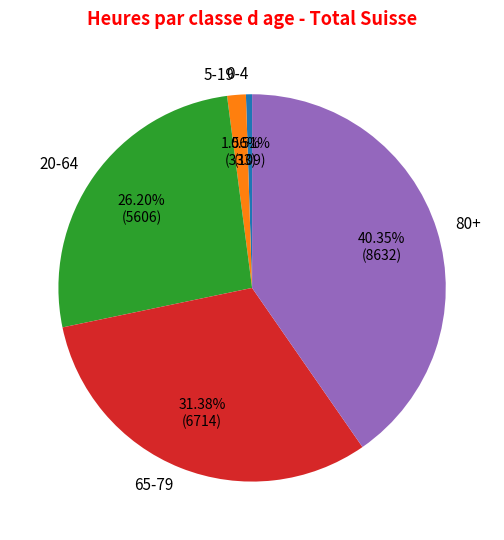

Approximately how many times larger is the value at 20-64 compared to 80+?

0.6